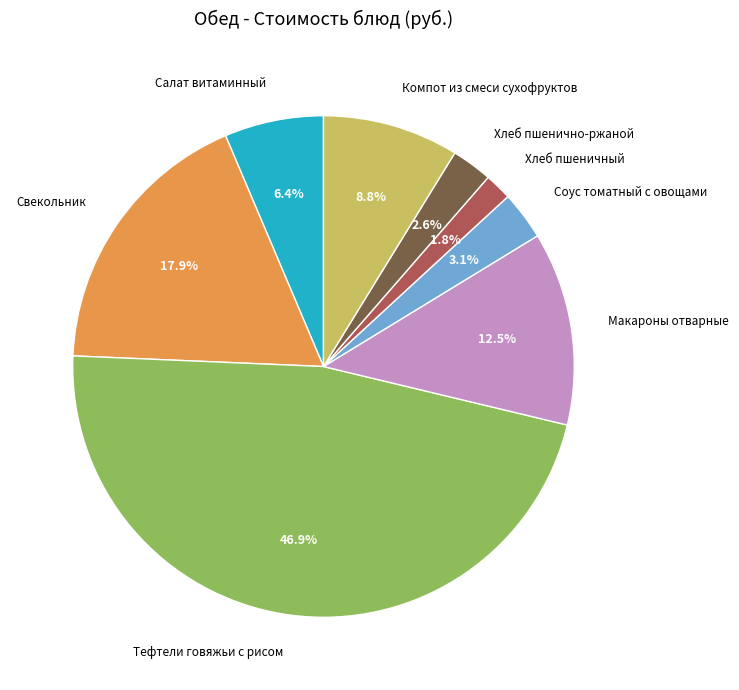

To the nearest percent, what is the average slice percentage?

12%